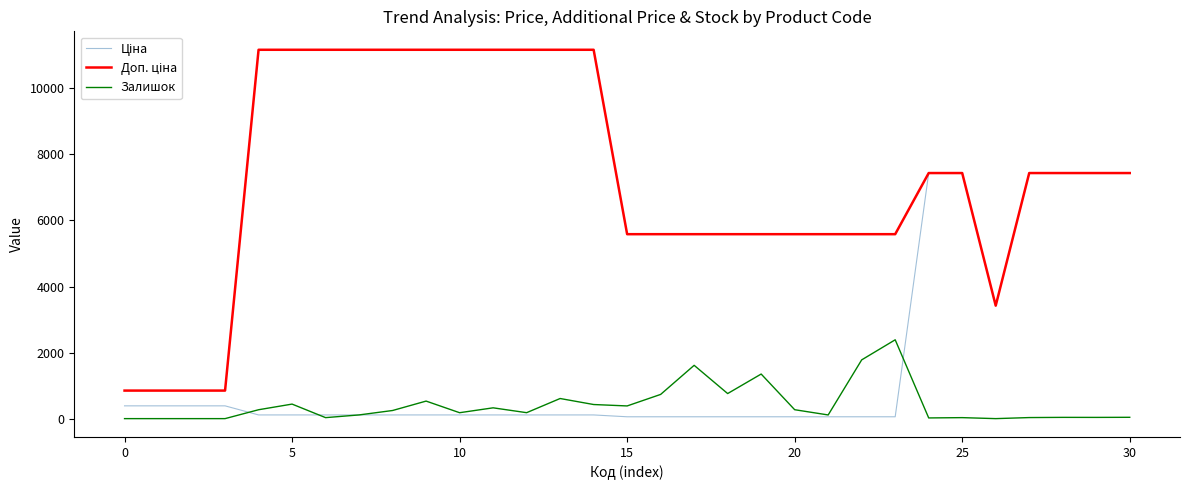

What is the maximum value for Залишок?

2387.0